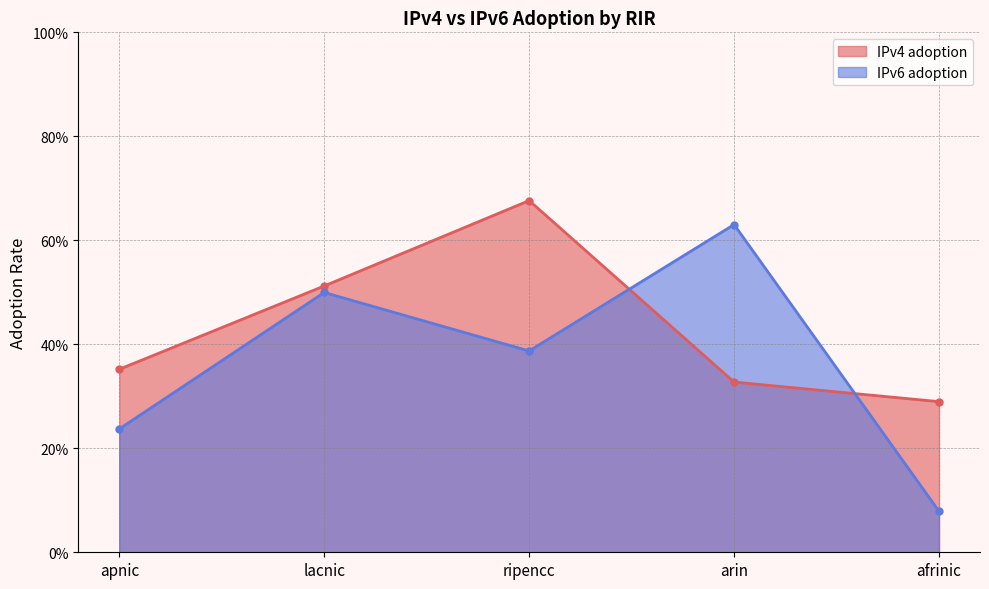

How many IPv6 adoption values are between 0 and 1?

5